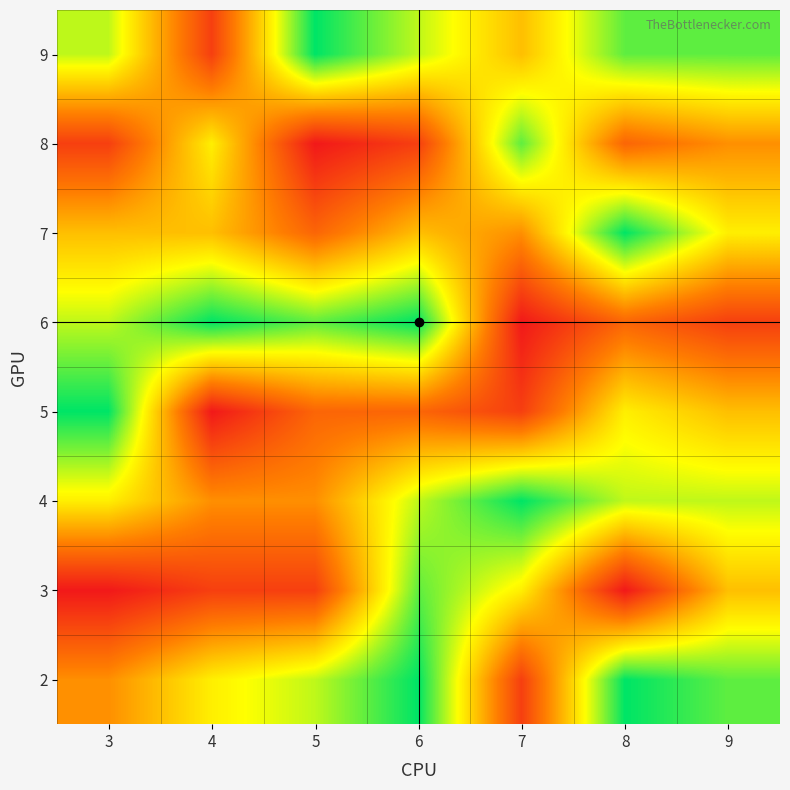

What is the maximum value shown in the chart?

9